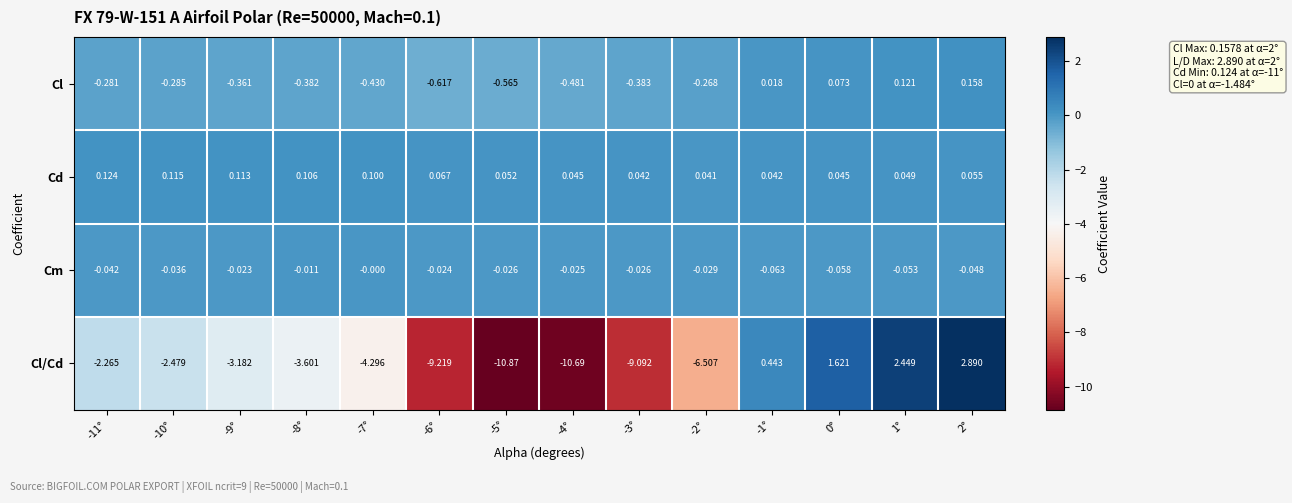

Rank the series at -10° from highest to lowest value.

Cd, Cm, Cl, Cl/Cd